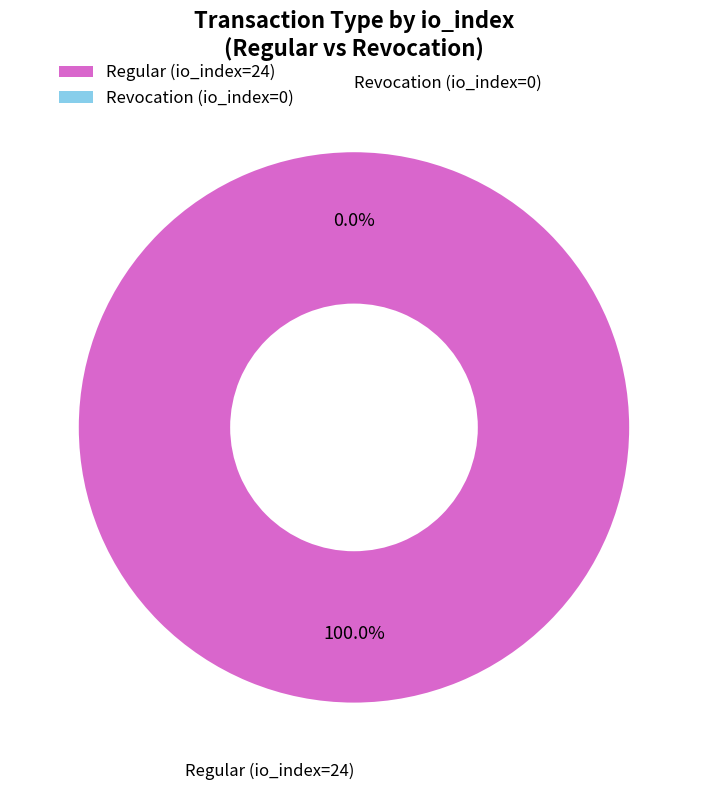

Does Revocation (io_index=0) account for over 50% of the chart?

No